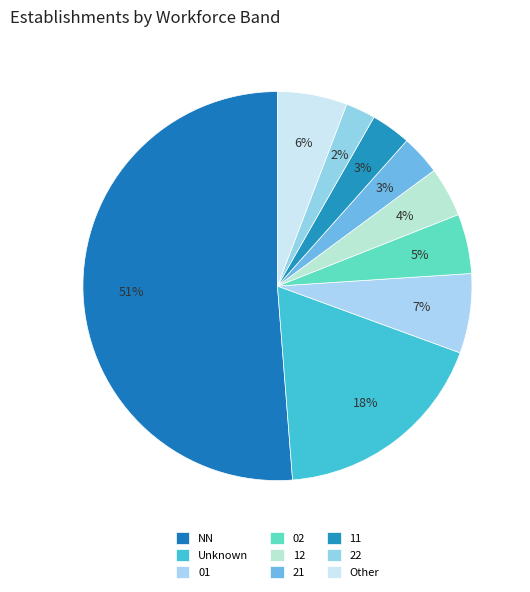

Count the number of slices in the pie.

9